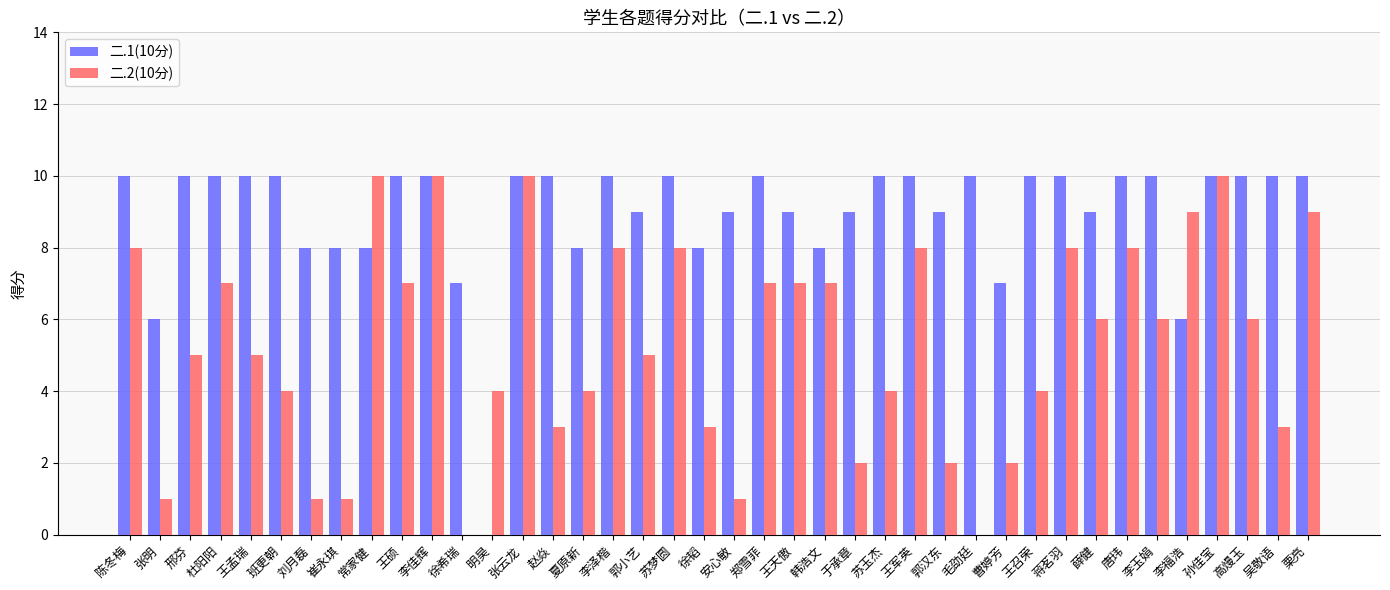

The 二.2(10分) series shows 1 at 王孟瑞. True or false?

False